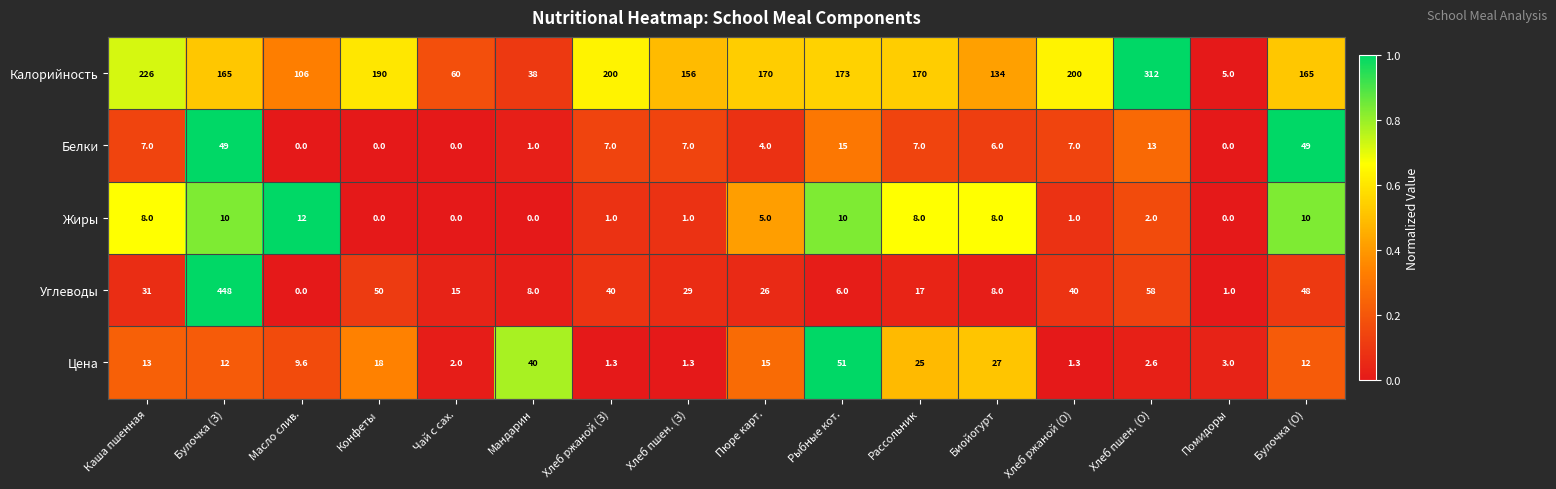

What is the difference between the Белки values at Чай с сах. and Булочка (О)?

49.0